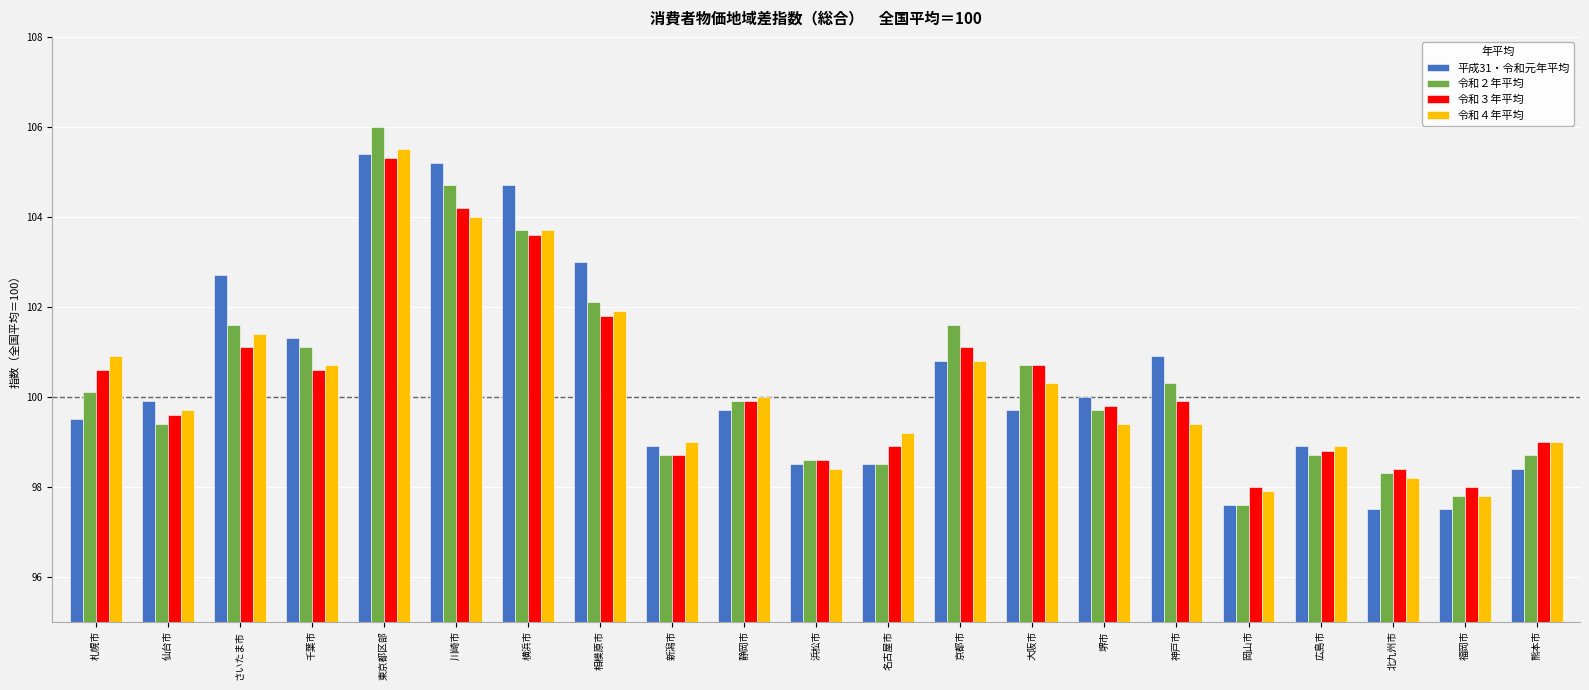

The value of 令和３年平均 at 北九州市 is 45.2. True or false?

False